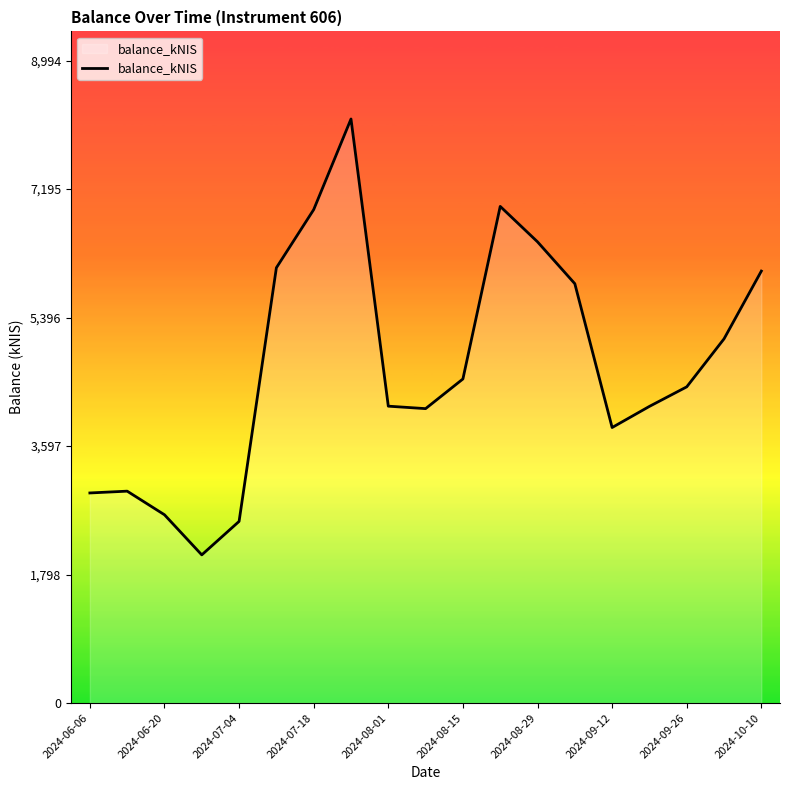

What is the minimum value shown in the chart?

2073.8